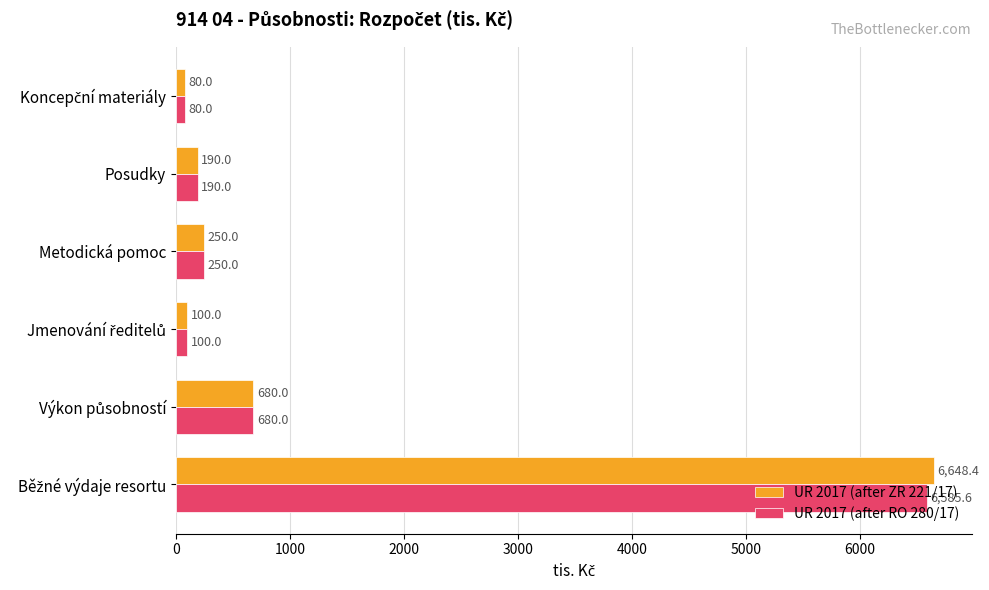

How many series are shown in this chart?

2